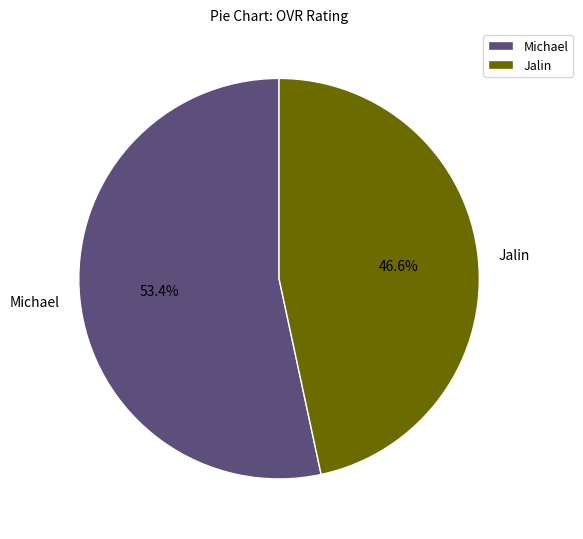

Which category accounts for the majority?

Michael